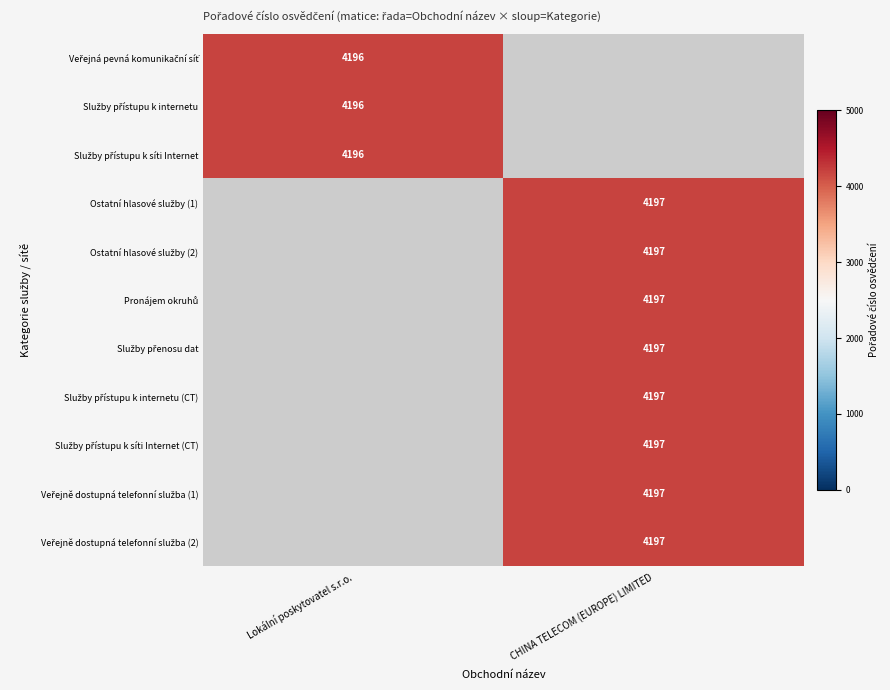

What is the maximum value for Služby přístupu k internetu (CT)?

4197